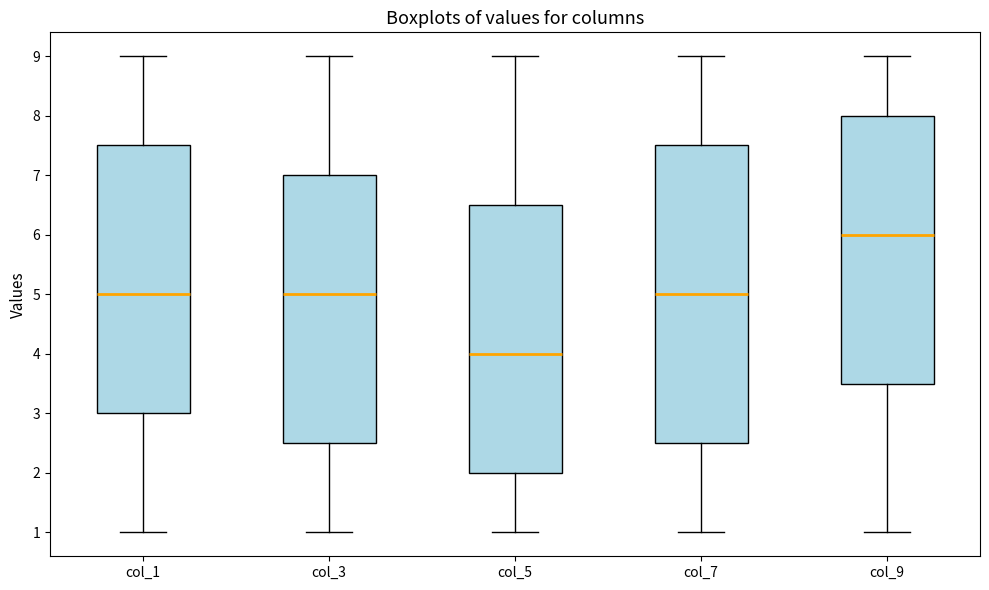

Comparing the boxes themselves (not the whiskers), which one is the tallest?

col_7